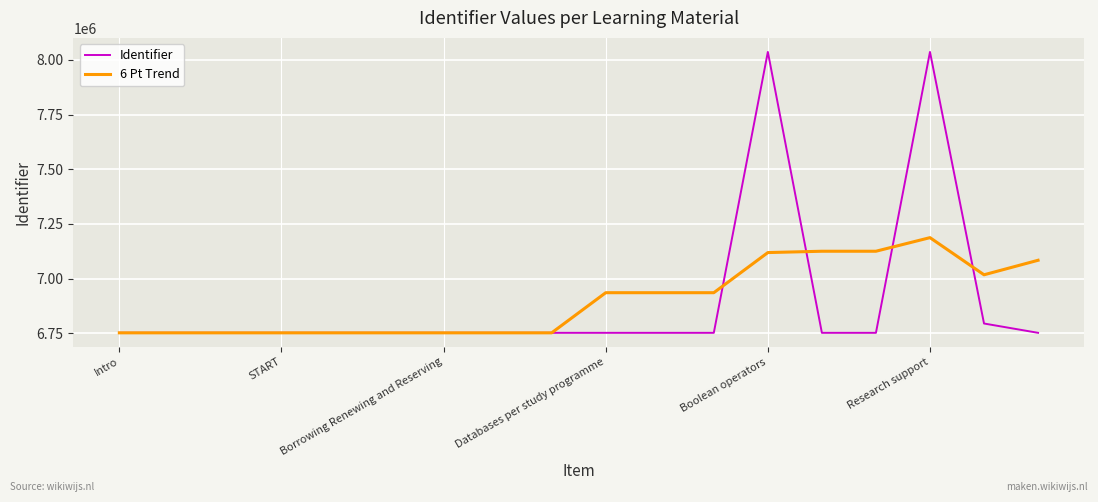

Which series has the largest range (max minus min)?

Identifier